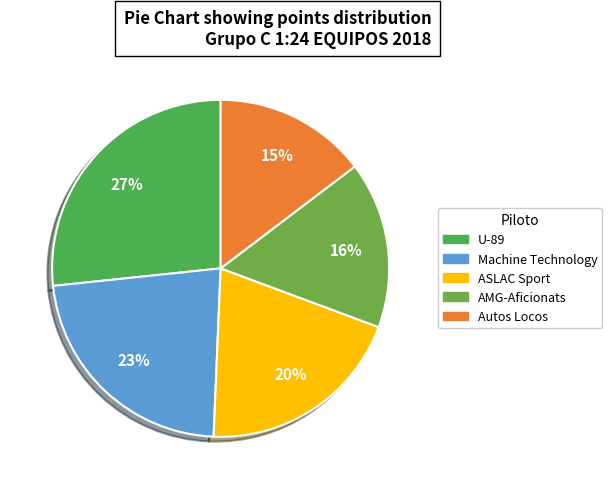

Is it true that Machine Technology is 29% of the pie?

False